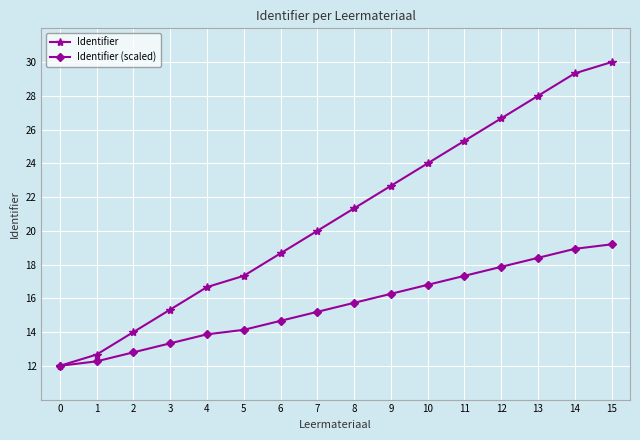

True or false: Identifier (scaled) has a value of 18.4 at 13.

True